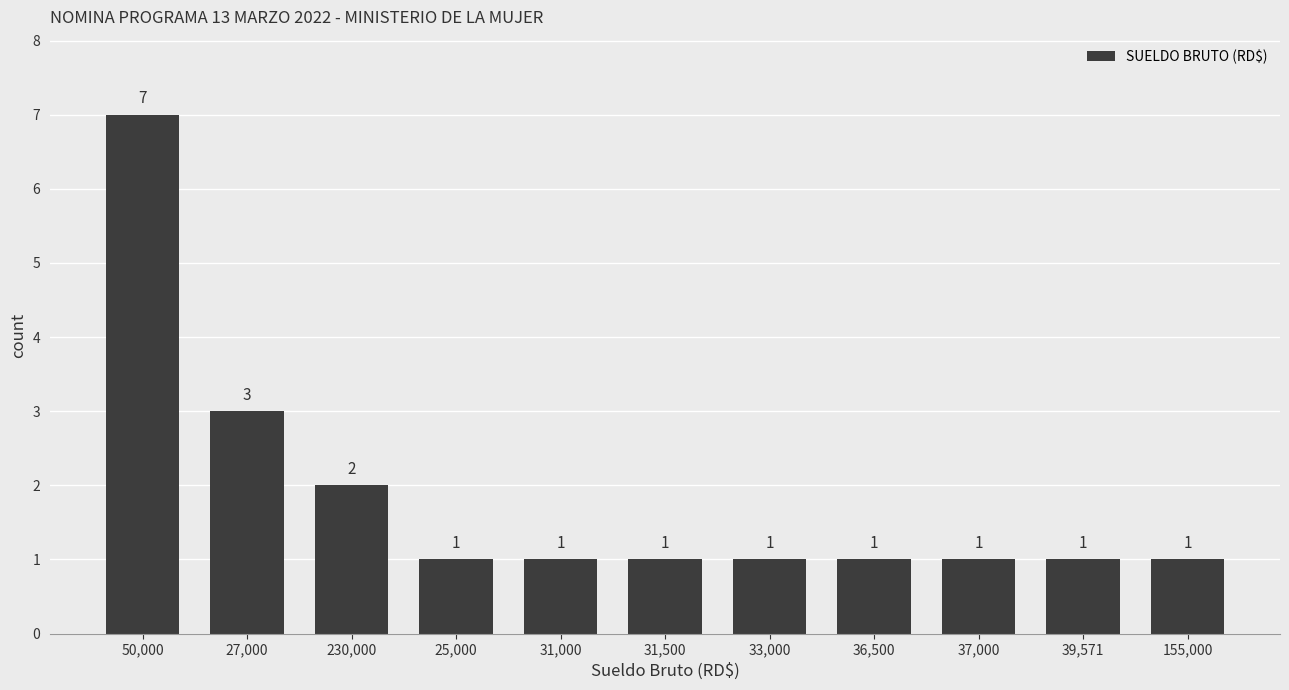

What is the ratio of the value at 36,500 to the value at 37,000?

1.0